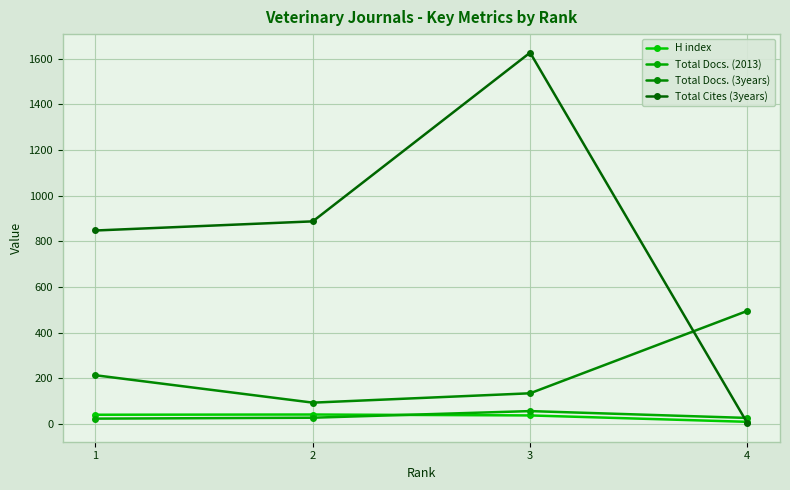

What is the average value of the H index series?

32